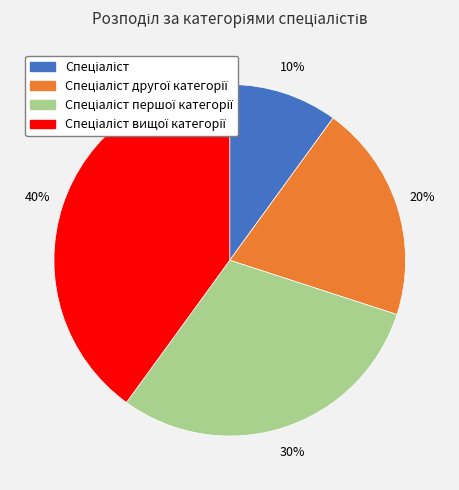

Is there a majority slice in this chart?

No